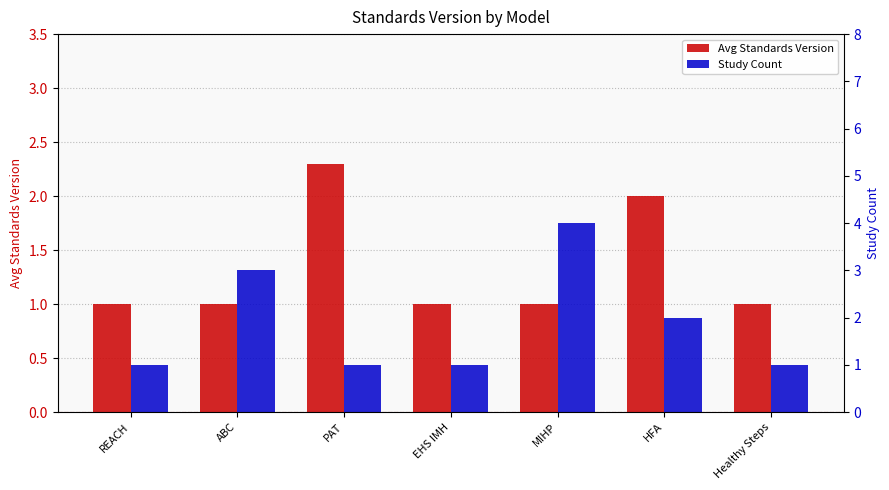

Is it true that Avg Standards Version equals 3.7 at PAT?

False